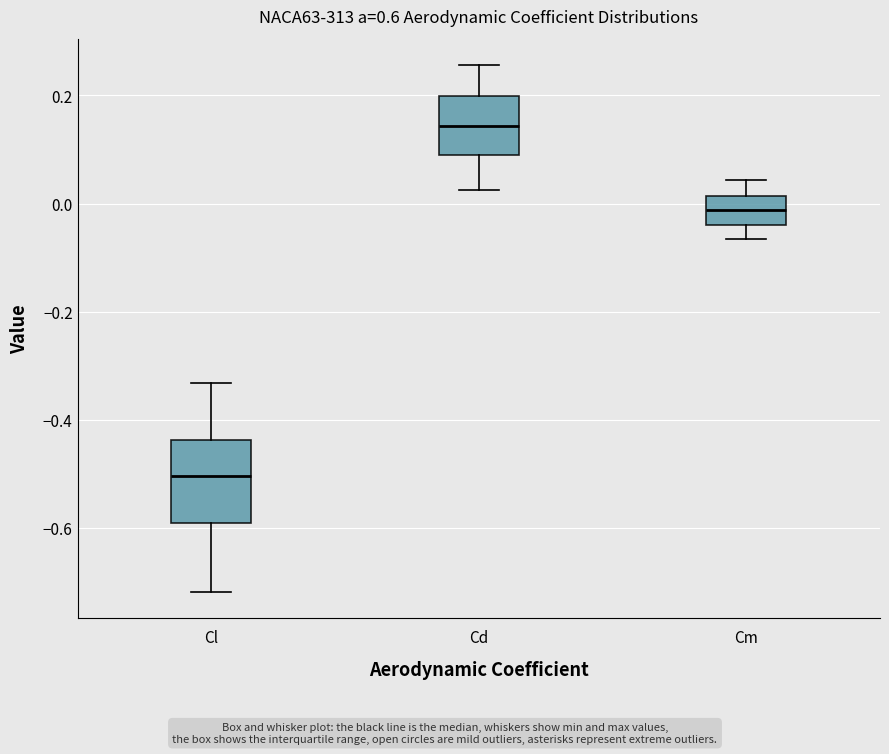

Which box's median line is the highest?

Cd